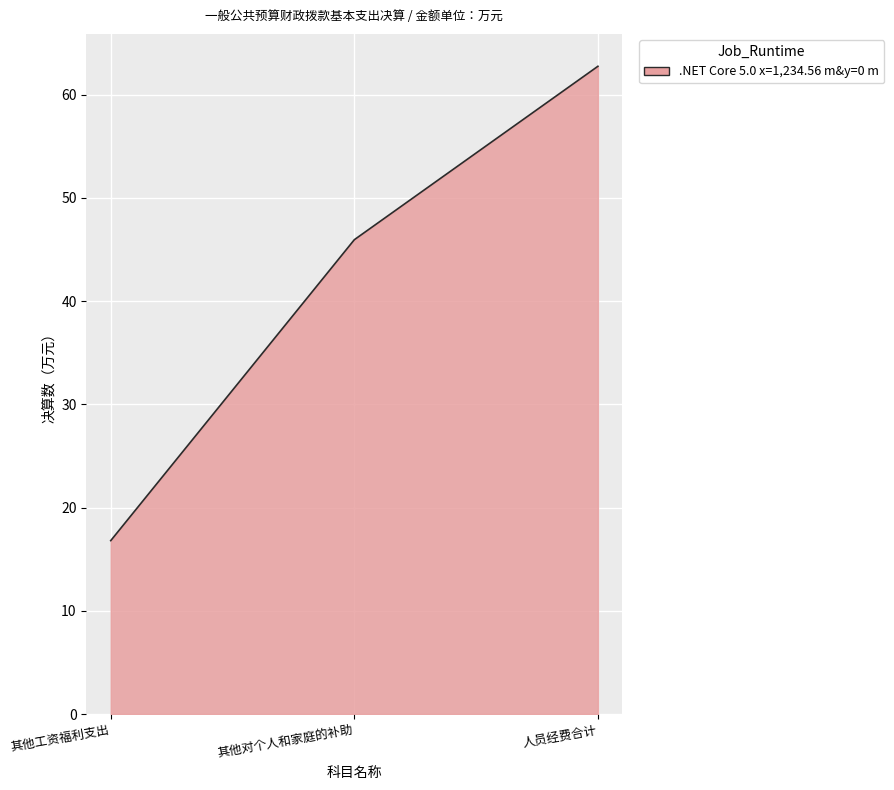

Rank the categories by value from lowest to highest.

其他工资福利支出, 其他对个人和家庭的补助, 人员经费合计